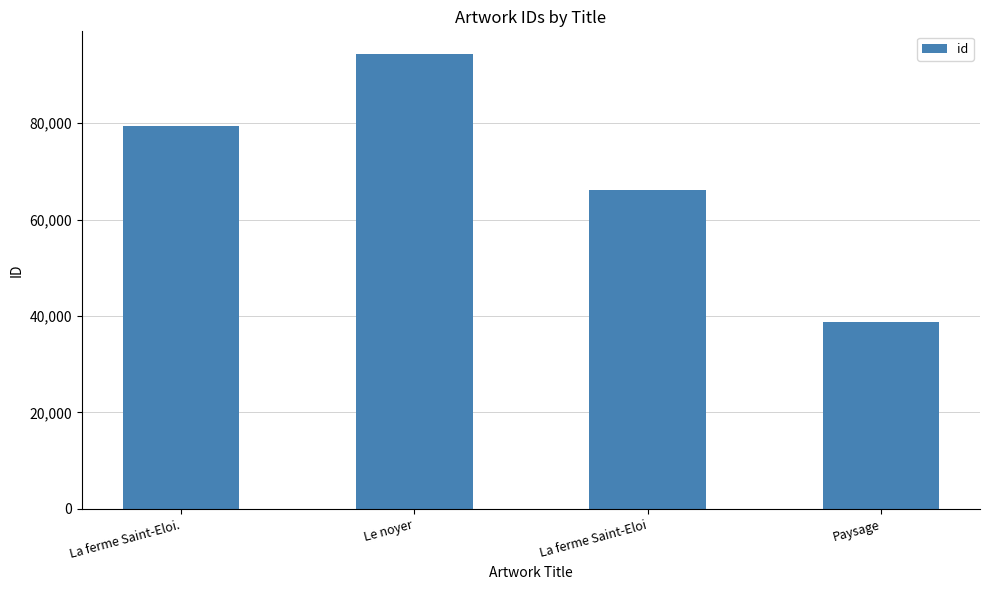

What is the change in value from Le noyer to Paysage?

-55552